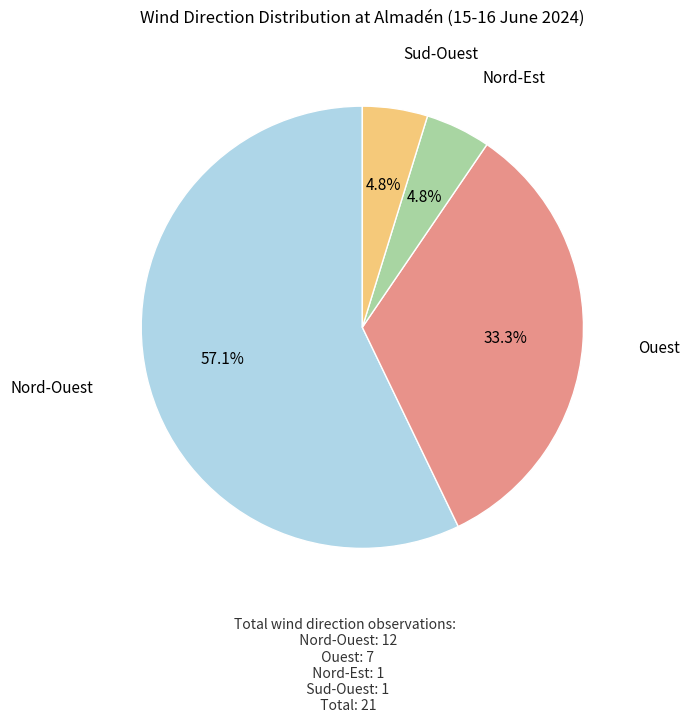

Count the number of slices in the pie.

4